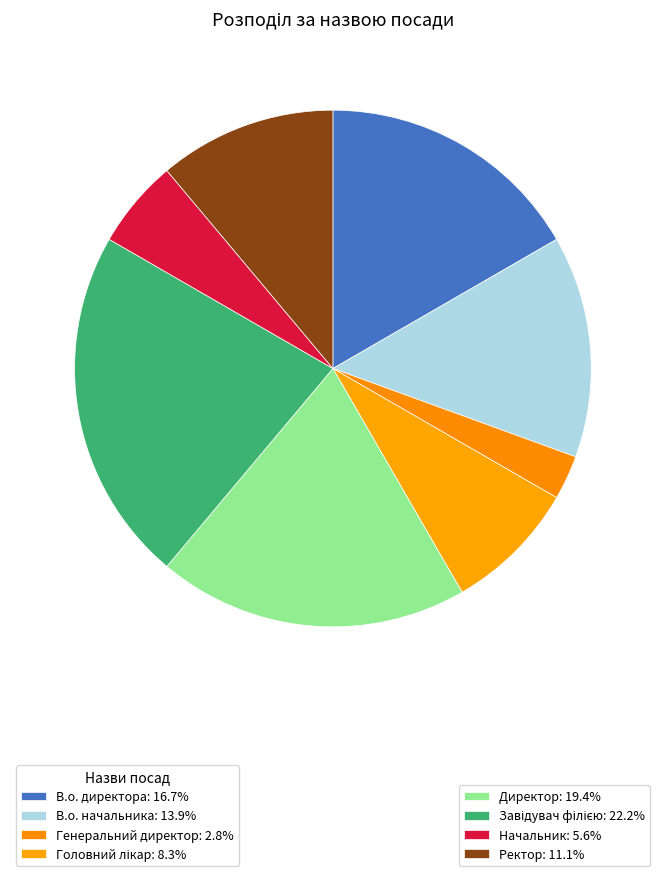

Which slice is the smallest?

Генеральний директор